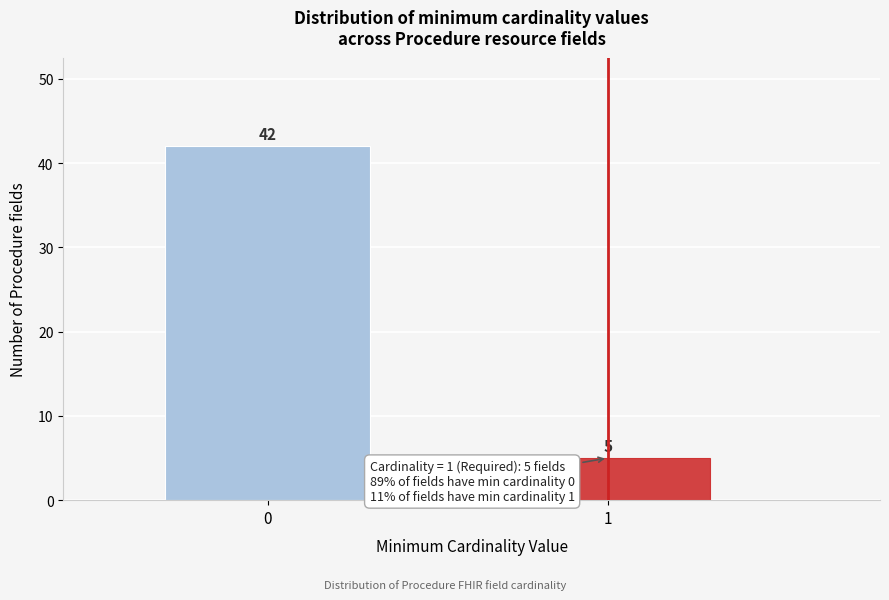

Reading left to right, extract all data points from this chart.

42	5